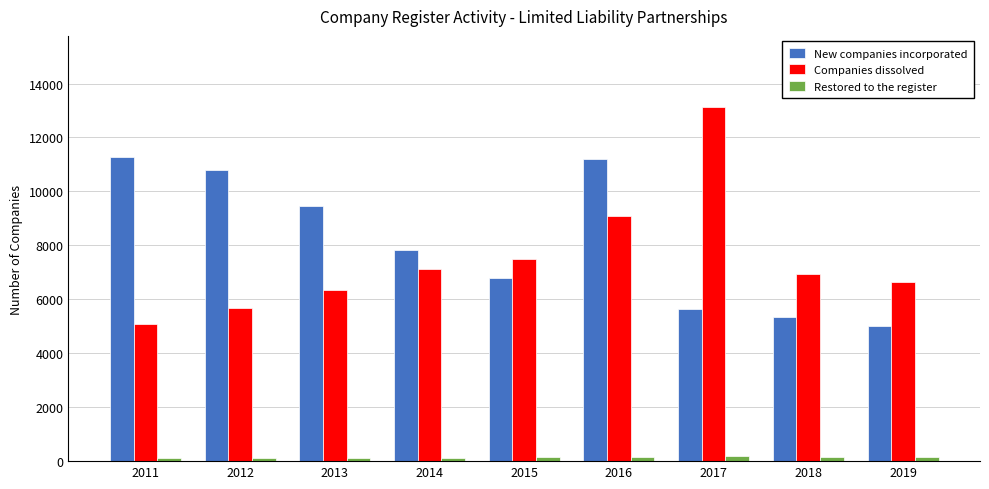

What is the maximum value for New companies incorporated?

11274